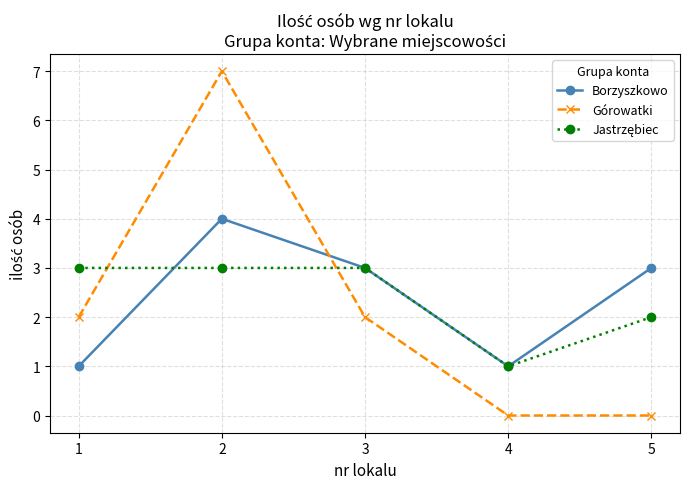

Which series ends up on top after the final intersection of Górowatki and Borzyszkowo?

Borzyszkowo